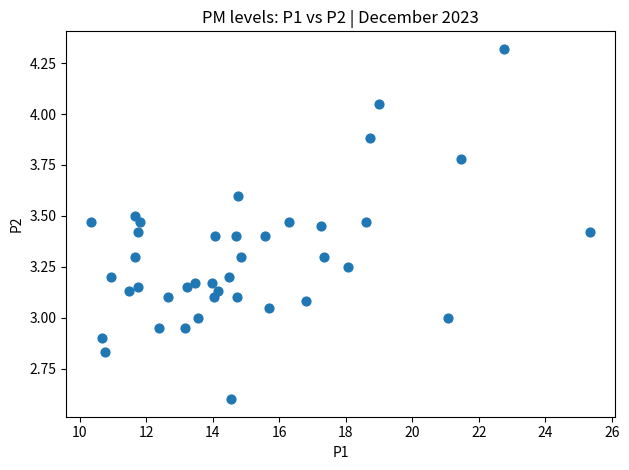

What is the range of X values (max minus min)?

15.0